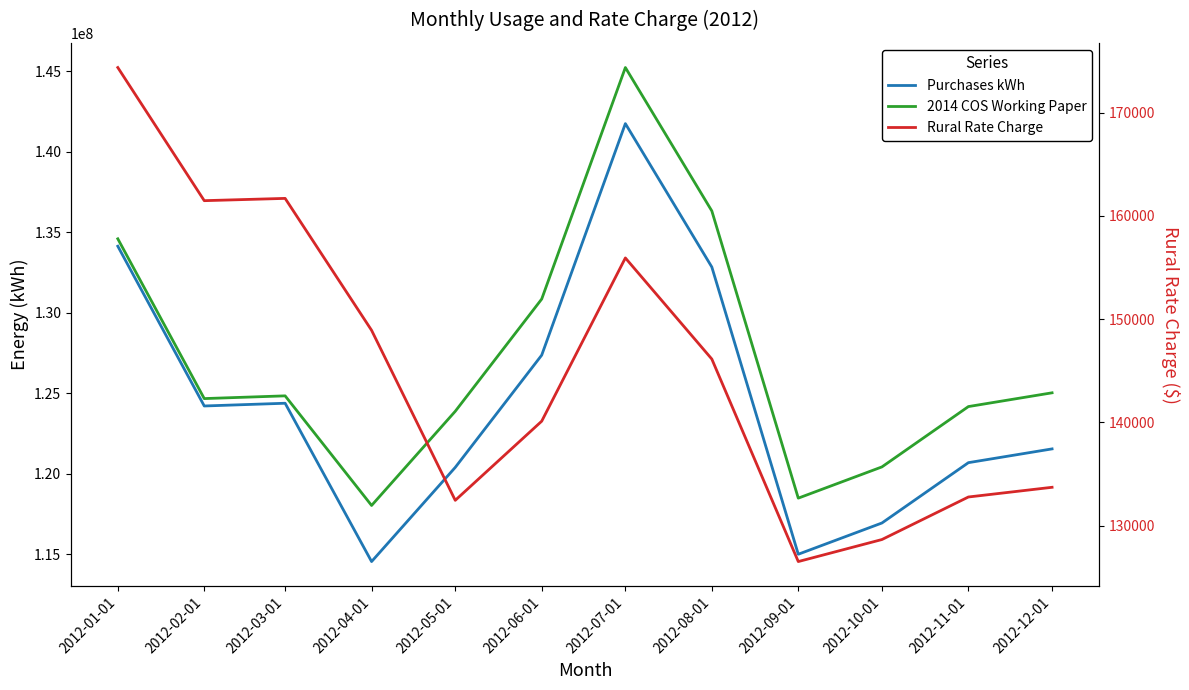

What is the difference between the 2014 COS Working Paper values at 2012-02-01 and 2012-06-01?

6182903.9